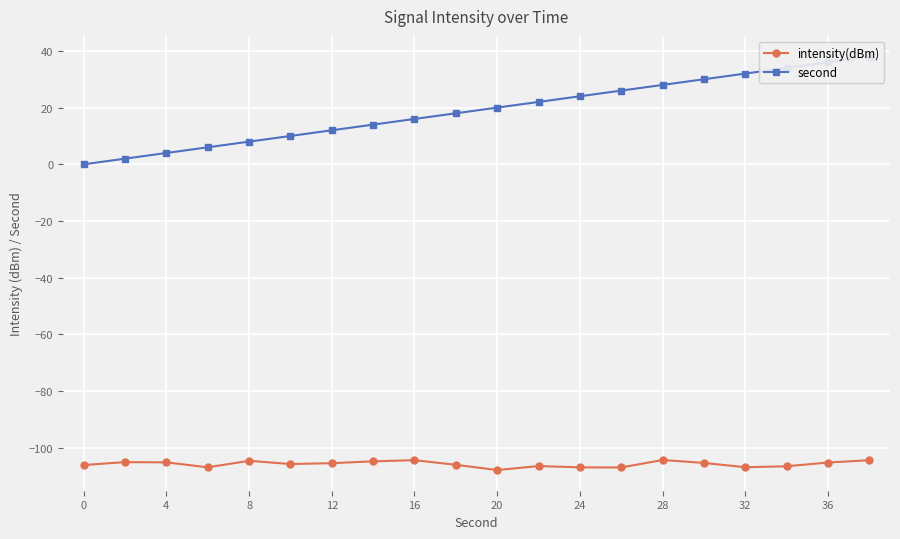

True or false: intensity(dBm) and second cross at least once.

False